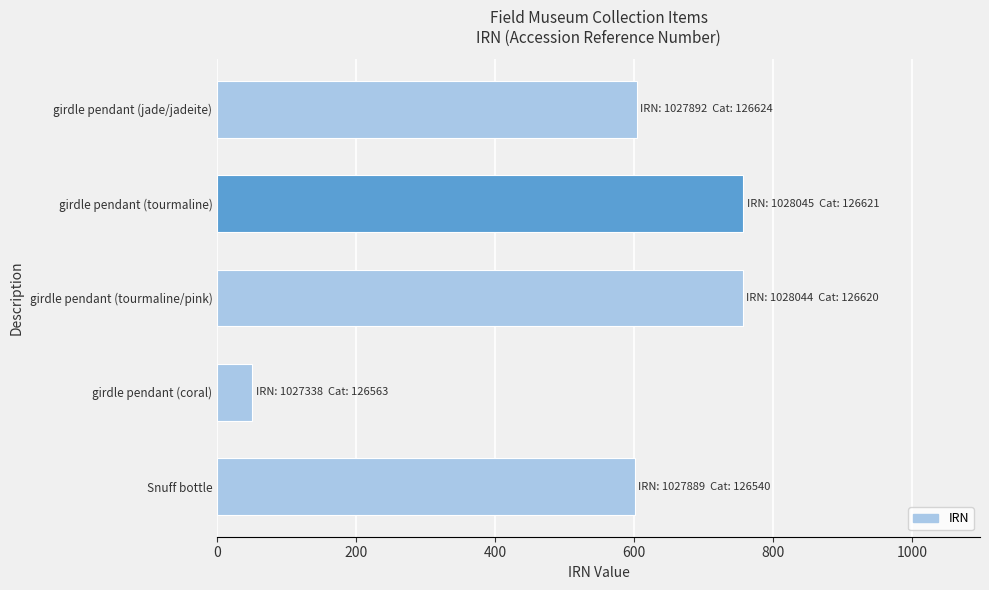

The chart shows a value of 349 at girdle pendant (tourmaline/pink). True or false?

False